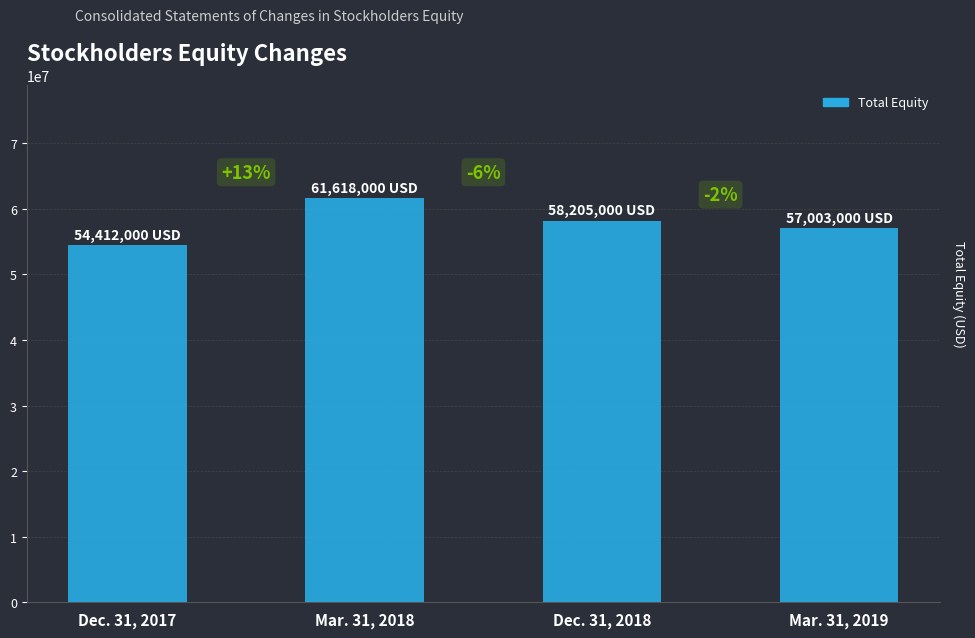

Reading left to right, list all the values displayed in this chart.

Dec. 31, 2017=54412000	Mar. 31, 2018=61618000	Dec. 31, 2018=58205000	Mar. 31, 2019=57003000